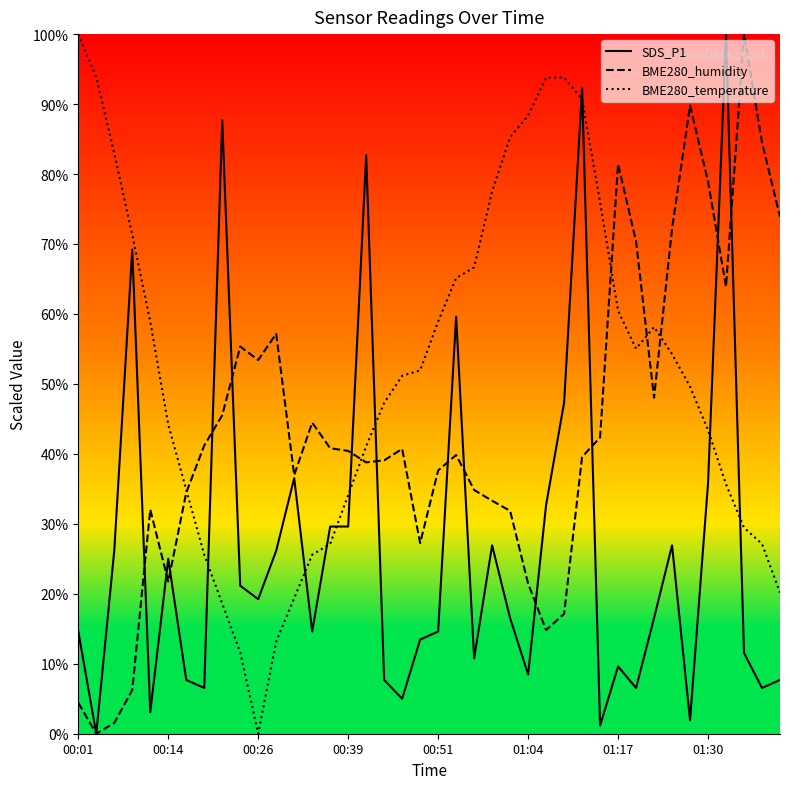

At which label is BME280_humidity closest to 50?

32